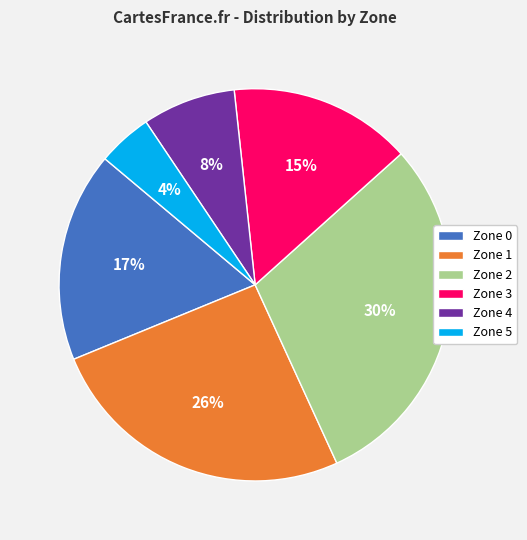

Rank the categories by value from highest to lowest.

Zone 2, Zone 1, Zone 0, Zone 3, Zone 4, Zone 5